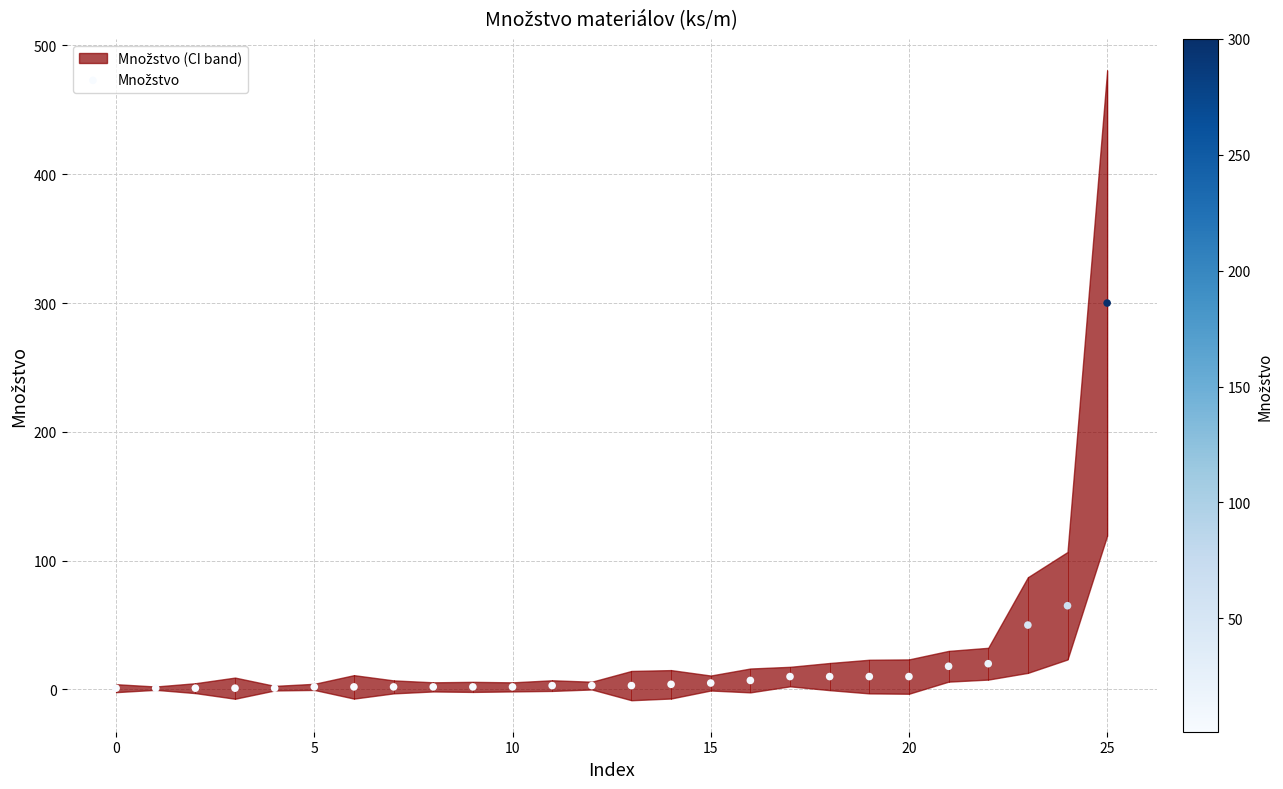

What Y value in the scatter plot is closest to 150?

65